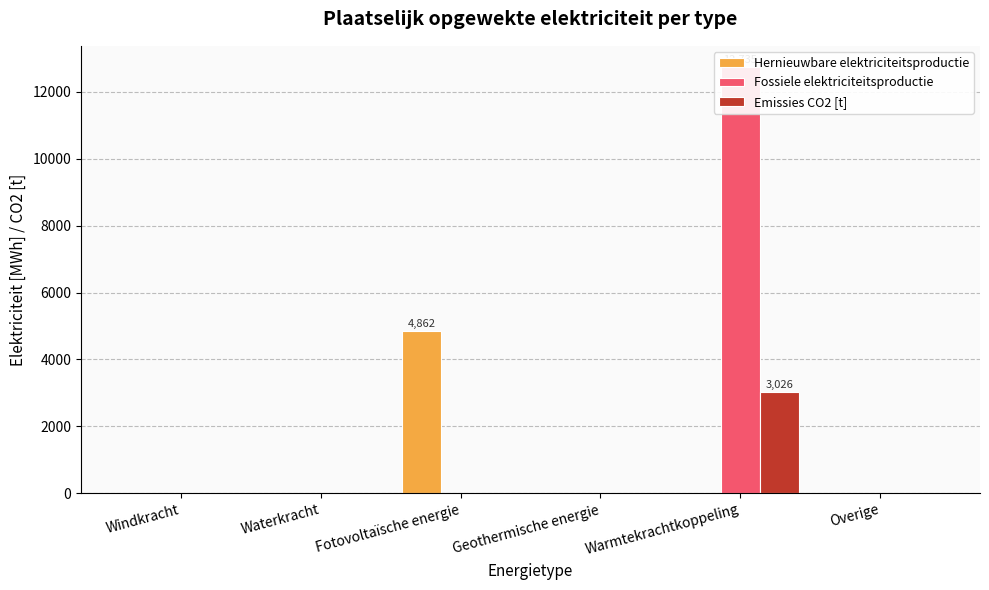

What is the label of the 3rd bar from the right?

Geothermische energie